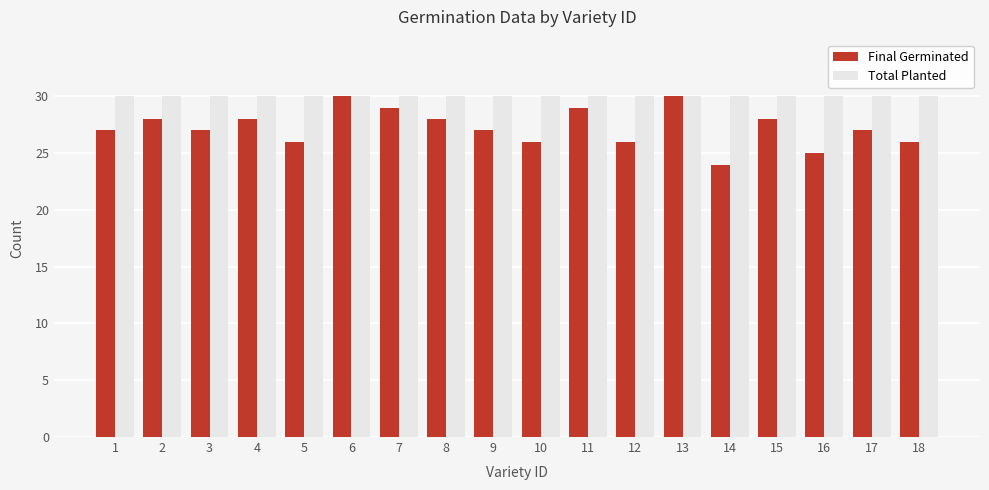

Is the value of Total Planted at 15 greater than the value of Final Germinated at 10?

Yes